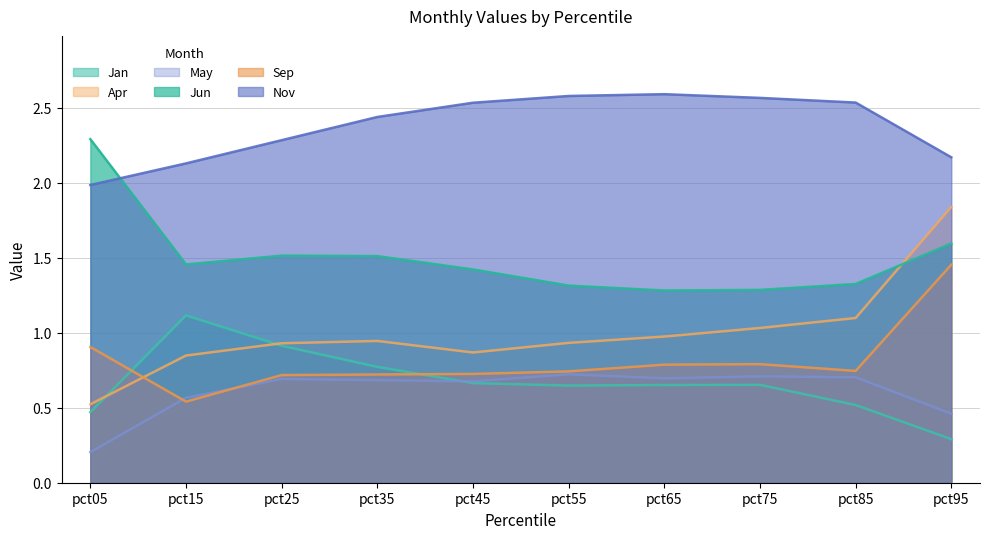

How many lines are shown in the chart?

6